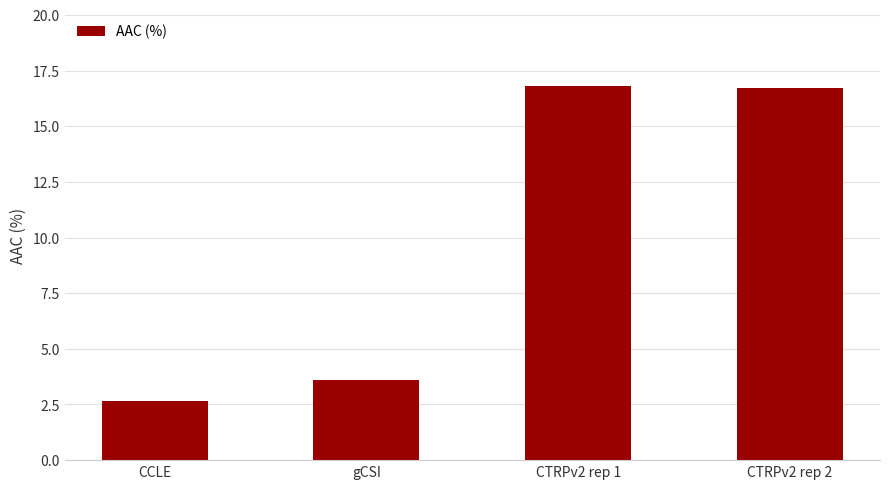

What is the difference between the maximum and minimum values?

14.1